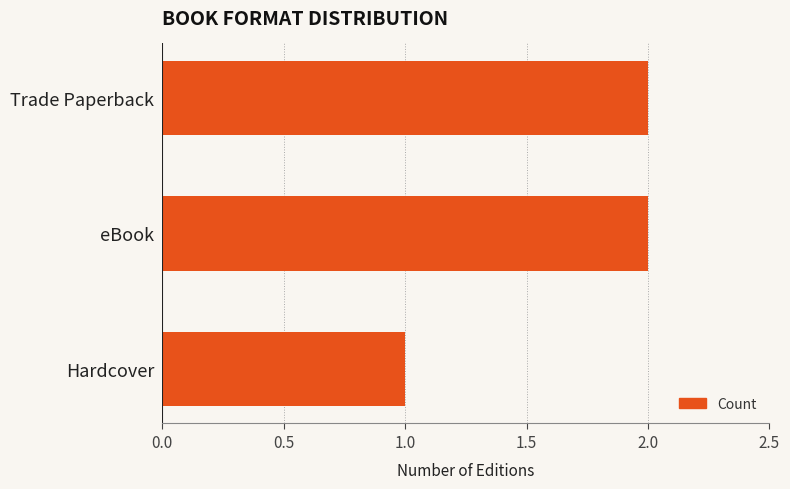

Between Hardcover and eBook, which is larger?

eBook